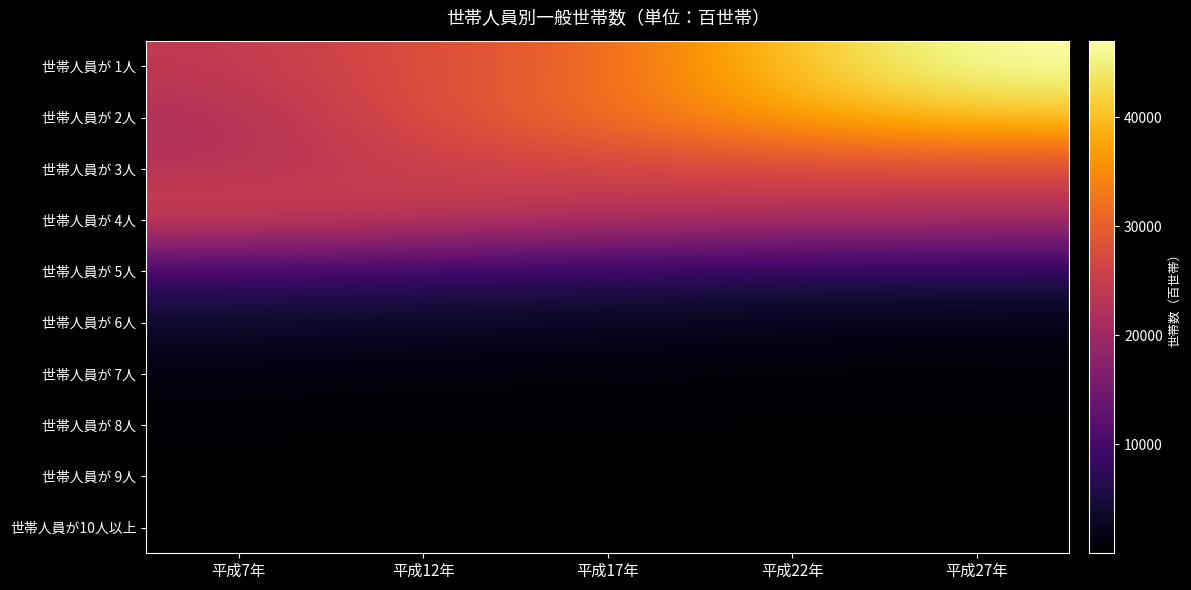

Rank the series at 平成22年 from lowest to highest value.

世帯人員が10人以上, 世帯人員が 9人, 世帯人員が 8人, 世帯人員が 7人, 世帯人員が 6人, 世帯人員が 5人, 世帯人員が 4人, 世帯人員が 3人, 世帯人員が 2人, 世帯人員が 1人